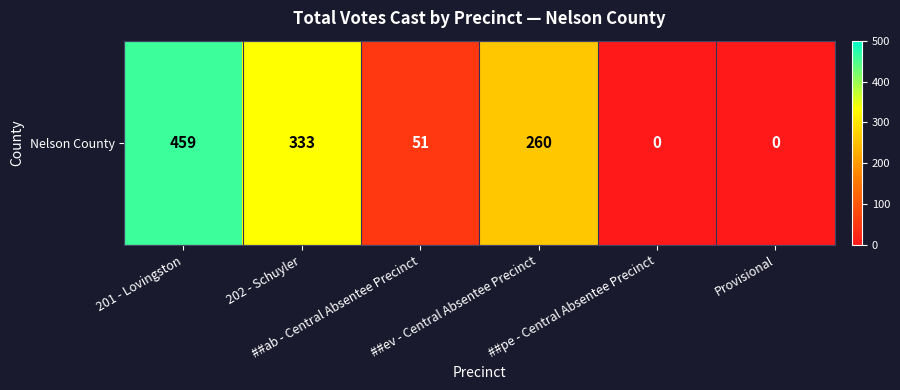

Which has a higher value, ##ab - Central Absentee Precinct or 201 - Lovingston?

201 - Lovingston